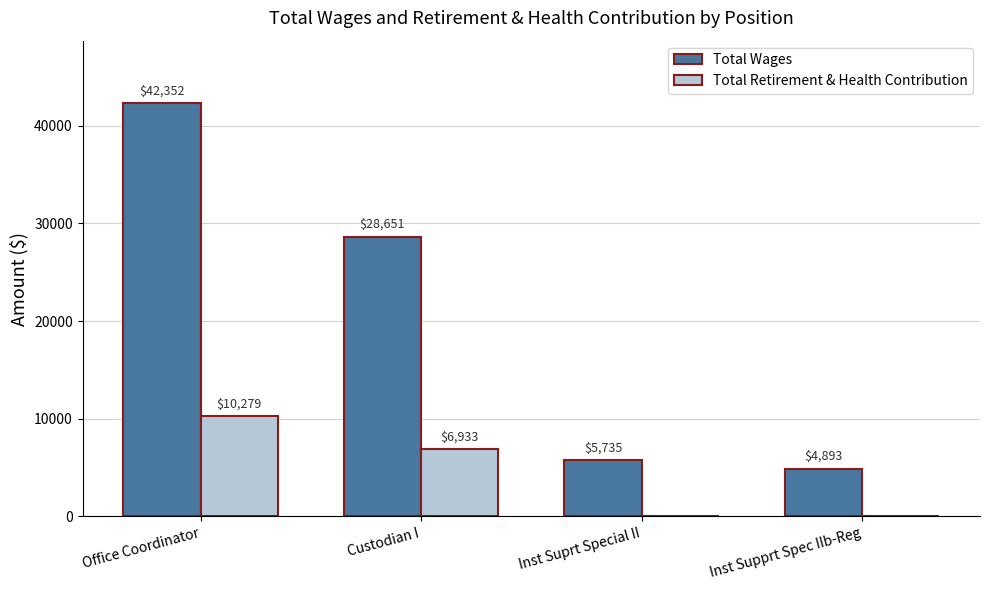

What is the difference between the Total Wages values at Custodian I and Inst Suprt Special II?

22916